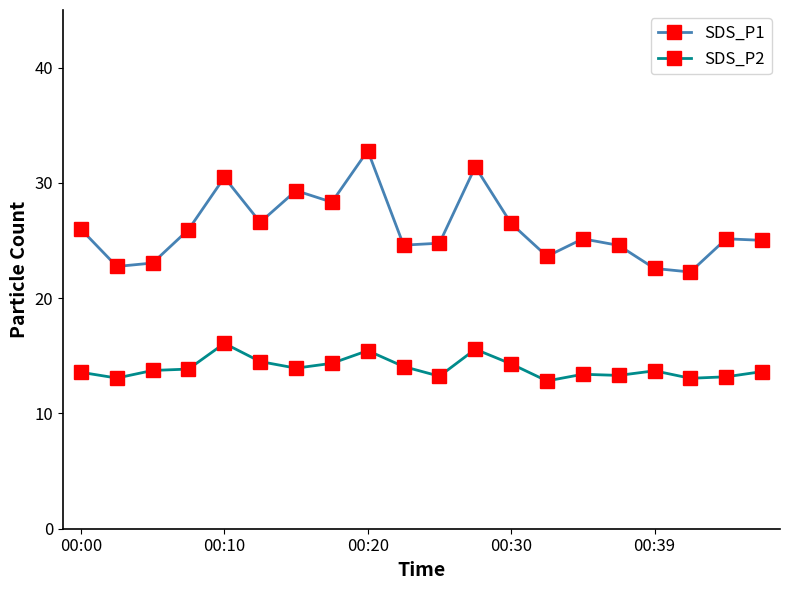

How many series are shown in this chart?

2